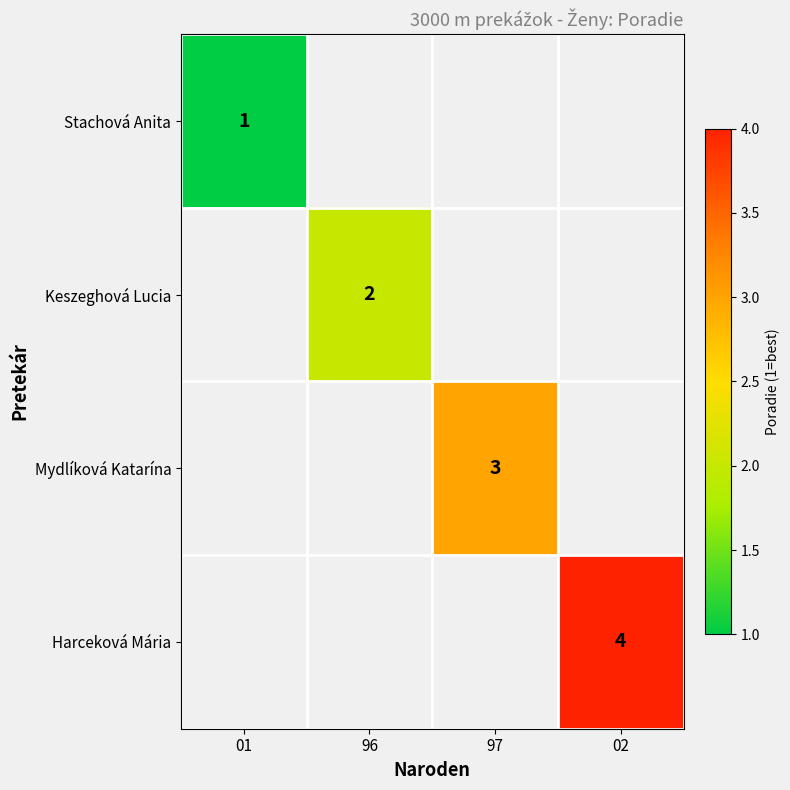

The Mydlíková Katarína series shows 4 at 97. True or false?

False